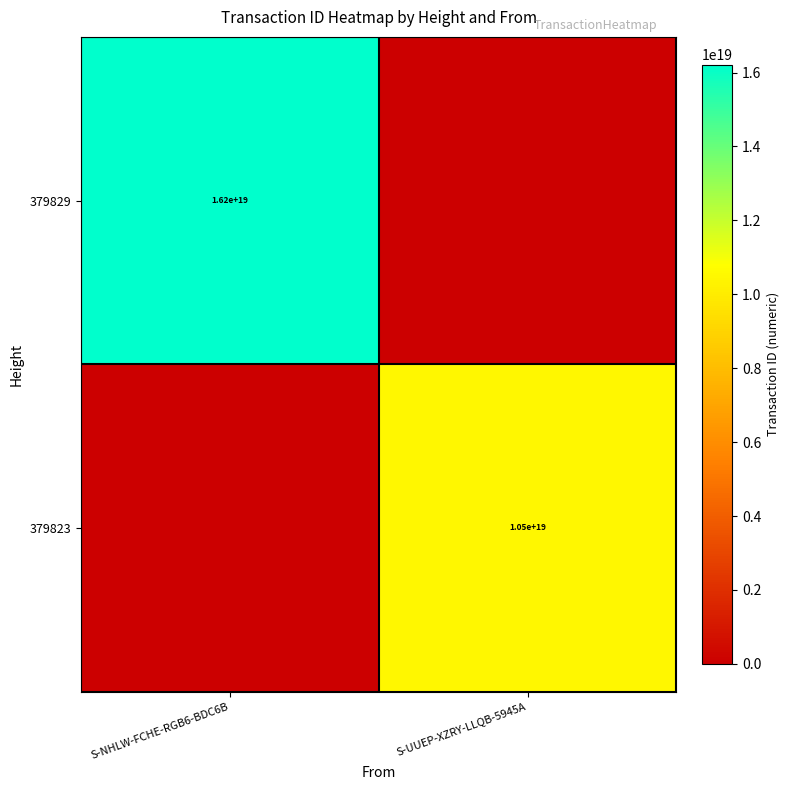

The 379829 series shows 25254606004619730944 at S-NHLW-FCHE-RGB6-BDC6B. True or false?

False